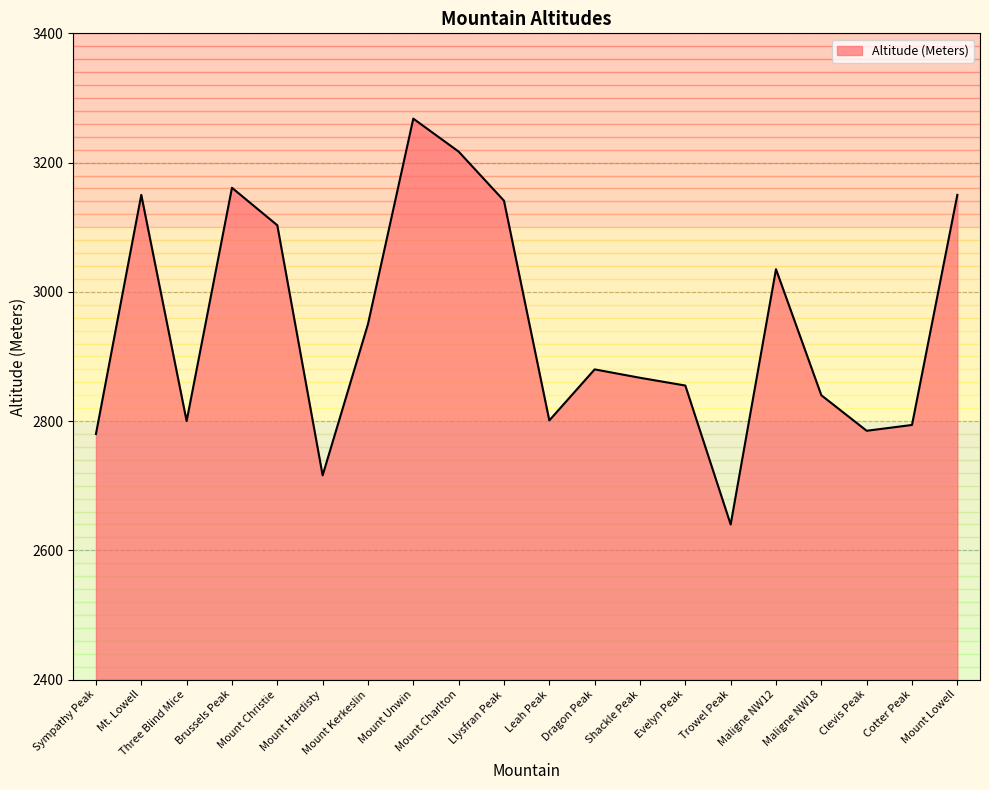

What is the change in value from Mount Kerkeslin to Leah Peak?

-149